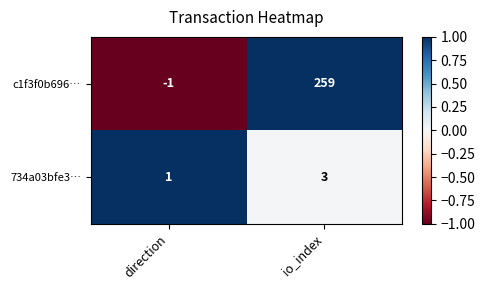

The value of 734a03bfe3… at io_index is 3. True or false?

True